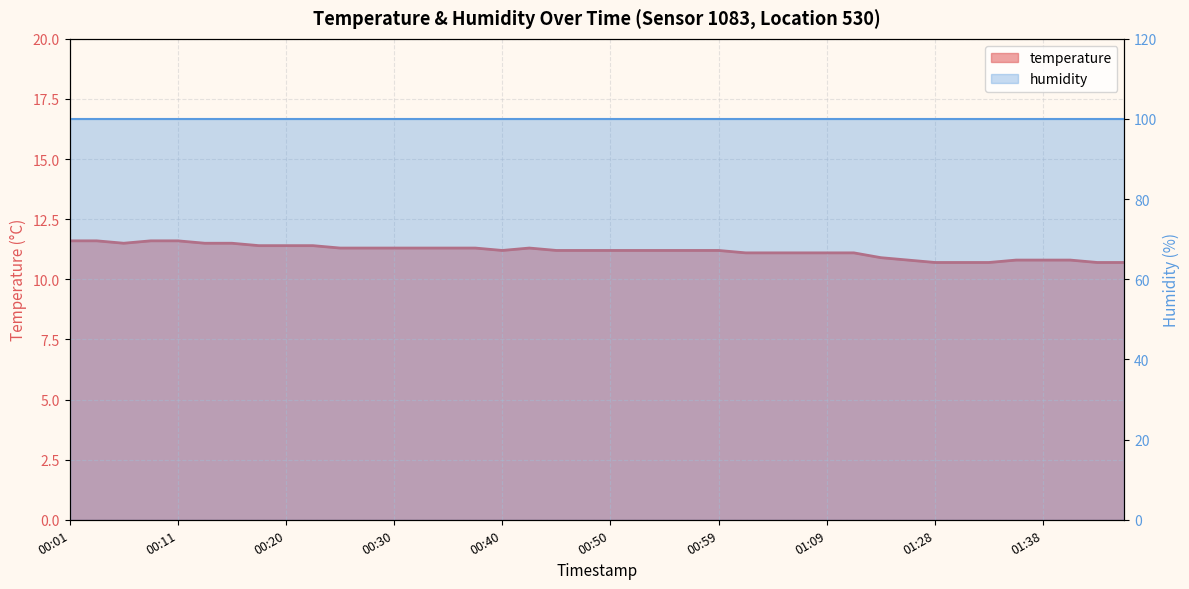

Reading right to left, list all the values displayed in this chart.

01:46=10.7	01:43=10.7	01:41=10.8	01:38=10.8	01:35=10.8	01:33=10.7	01:31=10.7	01:28=10.7	01:23=10.8	01:17=10.9	01:12=11.1	01:09=11.1	01:07=11.1	01:04=11.1	01:02=11.1	00:59=11.2	00:57=11.2	00:54=11.2	00:52=11.2	00:50=11.2	00:47=11.2	00:45=11.2	00:42=11.3	00:40=11.2	00:37=11.3	00:35=11.3	00:33=11.3	00:30=11.3	00:28=11.3	00:25=11.3	00:23=11.4	00:20=11.4	00:18=11.4	00:16=11.5	00:13=11.5	00:11=11.6	00:08=11.6	00:06=11.5	00:03=11.6	00:01=11.6